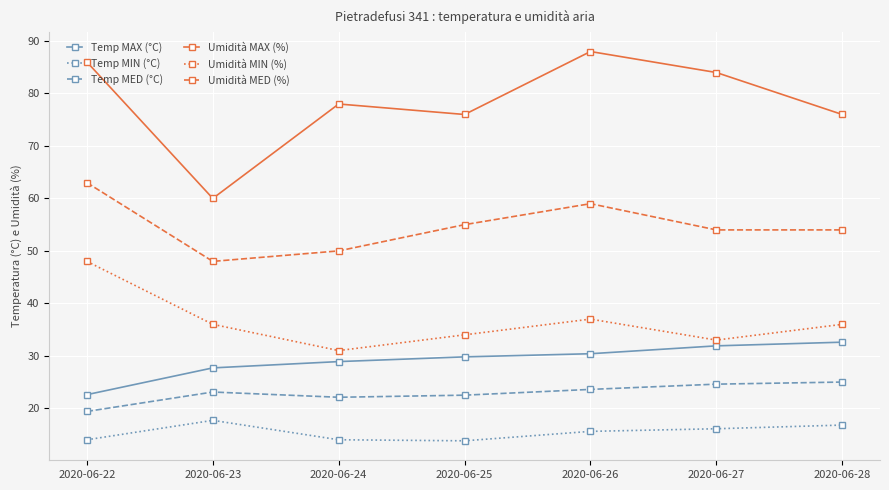

Is the value of Umidità MIN (%) at 2020-06-23 greater than the value of Temp MAX (°C) at 2020-06-28?

Yes